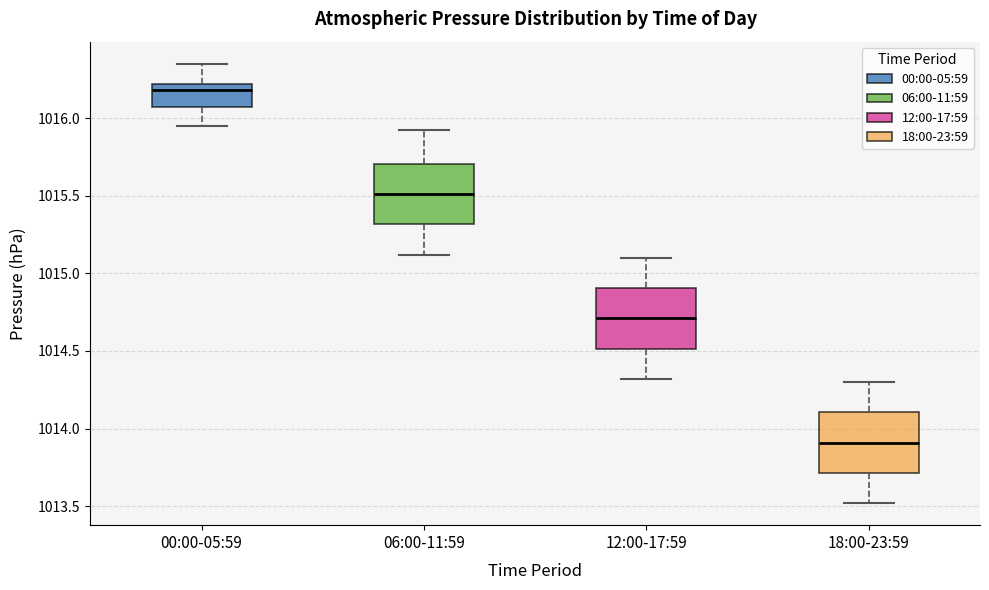

Reading left to right, transcribe this box plot: for each box, give where its median line is, the range the box spans, and where its two whiskers end, as read against the y-axis. The values are not printed on the chart, so give them approximately, as read against the axis.

00:00-05:59: median 1016.20 (just below the box's upper edge), box 1016.05 to 1016.20, whiskers 1015.95 to 1016.35
06:00-11:59: median 1015.50, box 1015.30 to 1015.70, whiskers 1015.10 to 1015.90
12:00-17:59: median 1014.70, box 1014.50 to 1014.90, whiskers 1014.30 to 1015.10
18:00-23:59: median 1013.90, box 1013.70 to 1014.10, whiskers 1013.50 to 1014.30